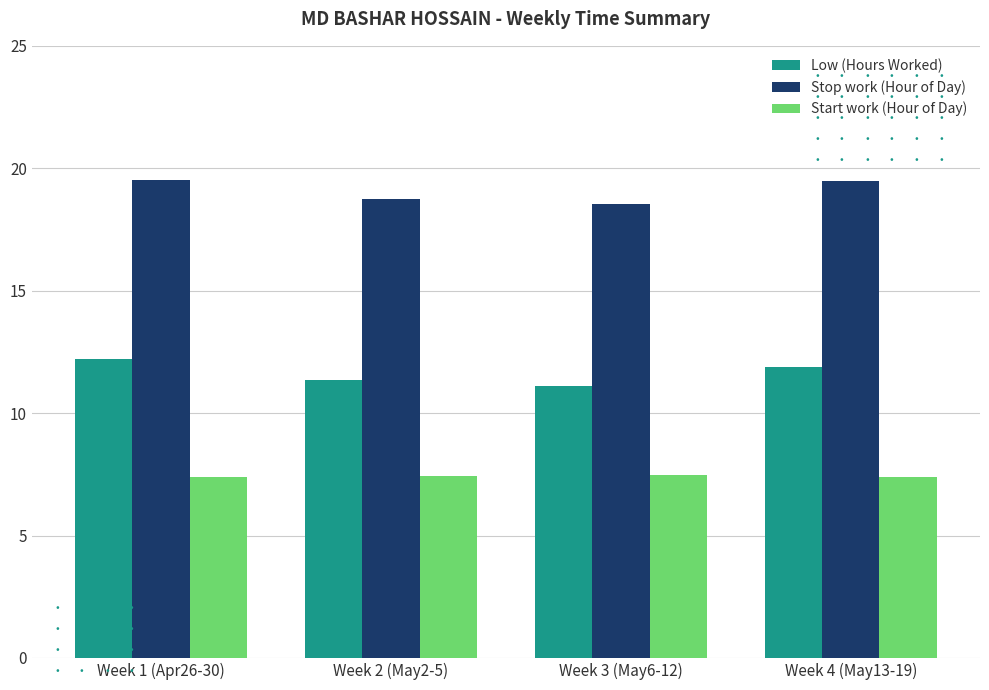

What is the difference between the highest and lowest values at Week 4 (May13-19)?

12.1